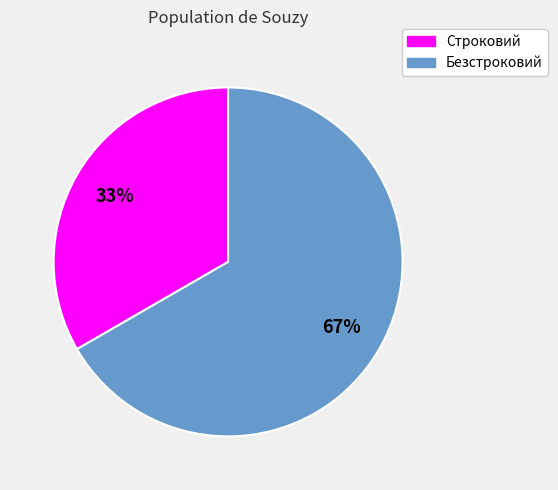

Which category has the smallest portion of the pie?

Строковий